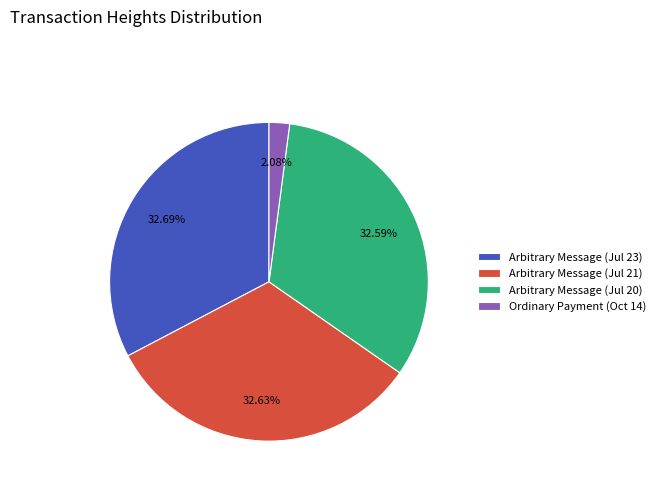

Combined, do Arbitrary Message (Jul 20) and Arbitrary Message (Jul 21) account for over 50%?

Yes